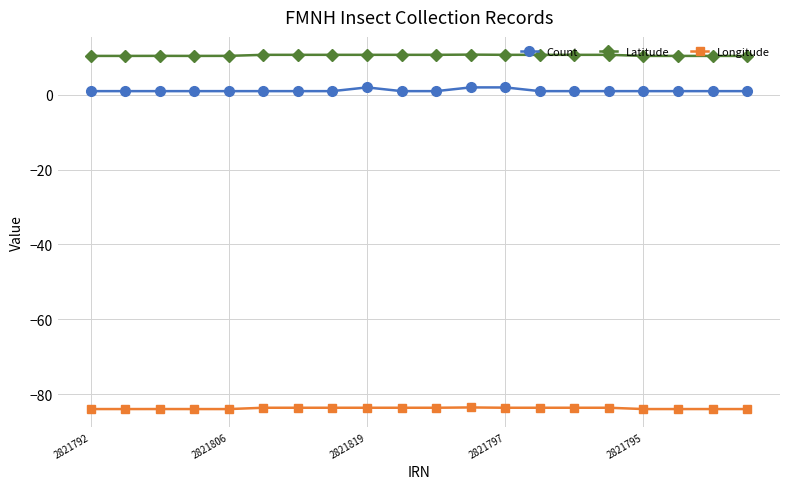

What are all the series names shown in the legend?

Count, Latitude, Longitude